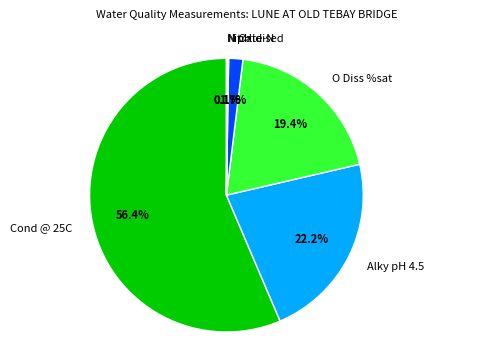

Which category accounts for the majority?

Cond @ 25C